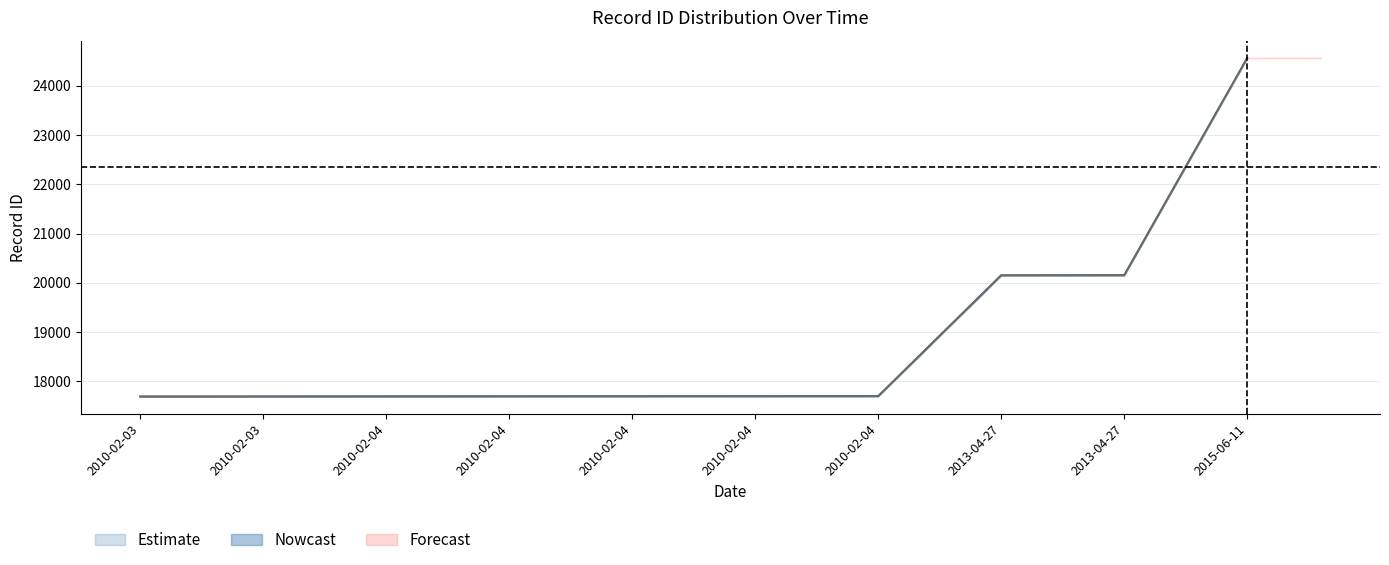

What is the difference between the maximum and second lowest values in the id_lower series?

6875